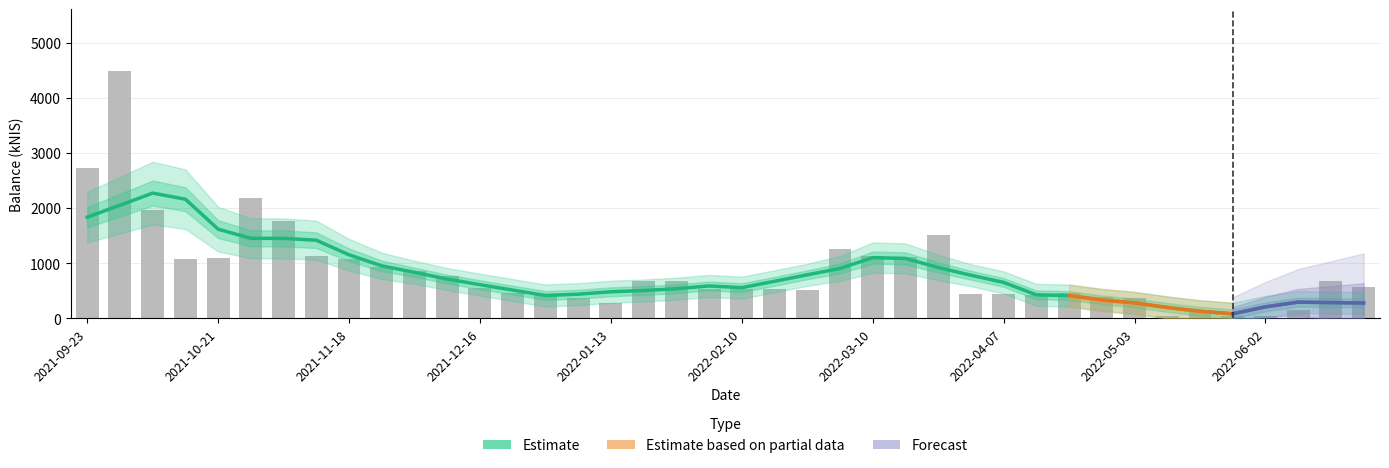

True or false: the data shows 552.0 at 2021-12-16.

True